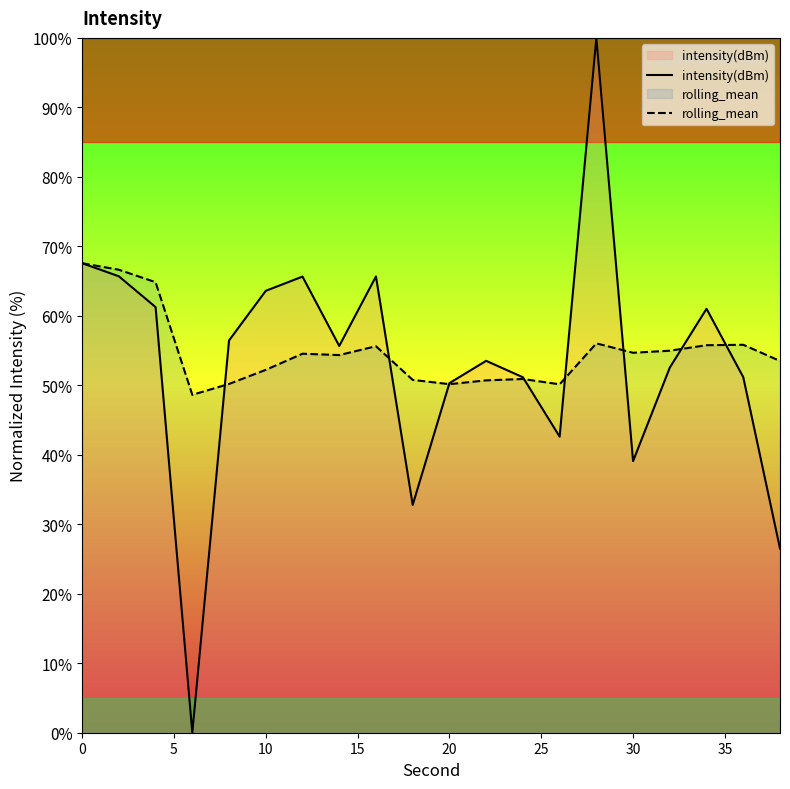

Which series has the widest spread of values?

intensity(dBm)